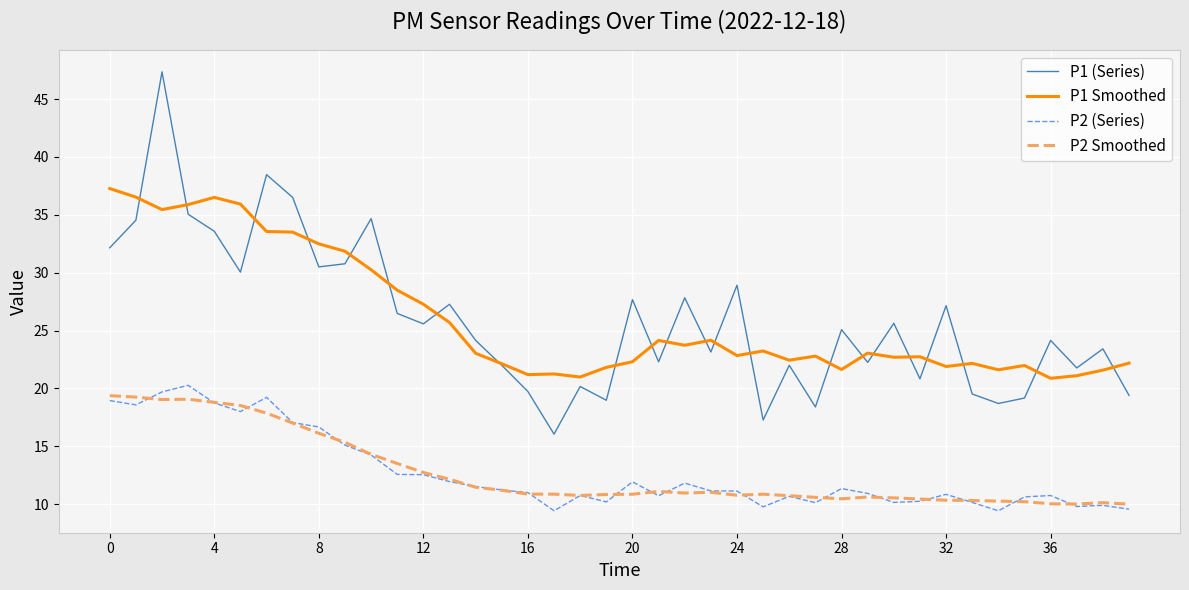

What is the maximum value for P2 Smoothed?

19.4